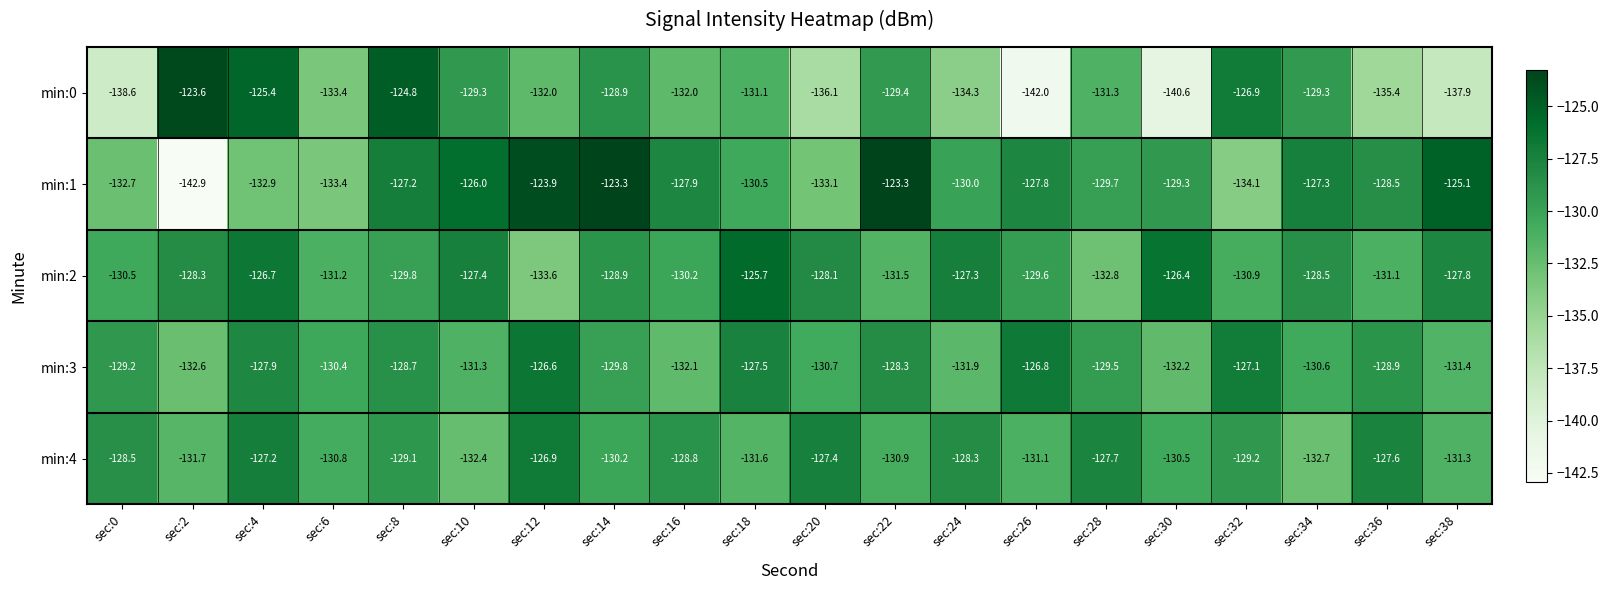

What is the difference between the maximum and minimum values in the min:2 series?

7.9